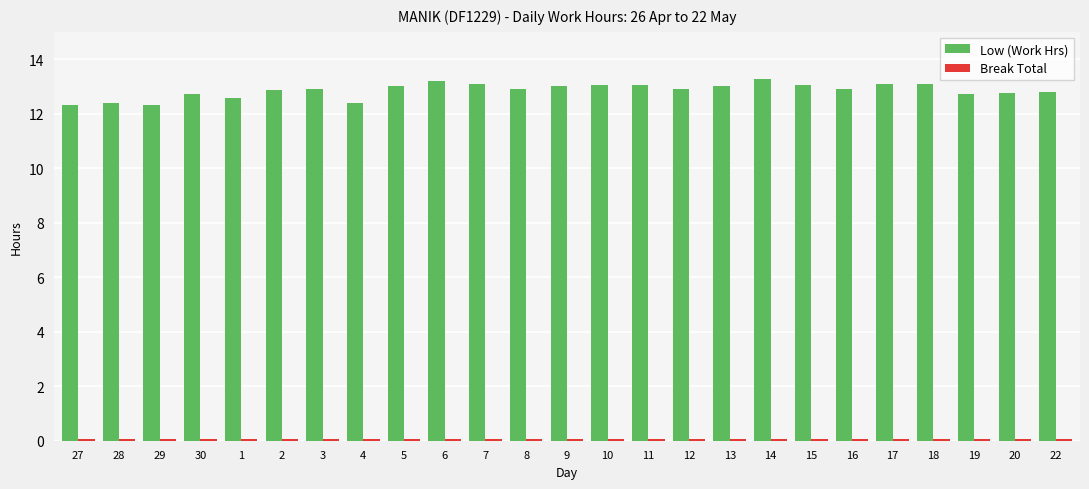

Is it true that Low (Work Hrs) equals 3.0 at 29?

False